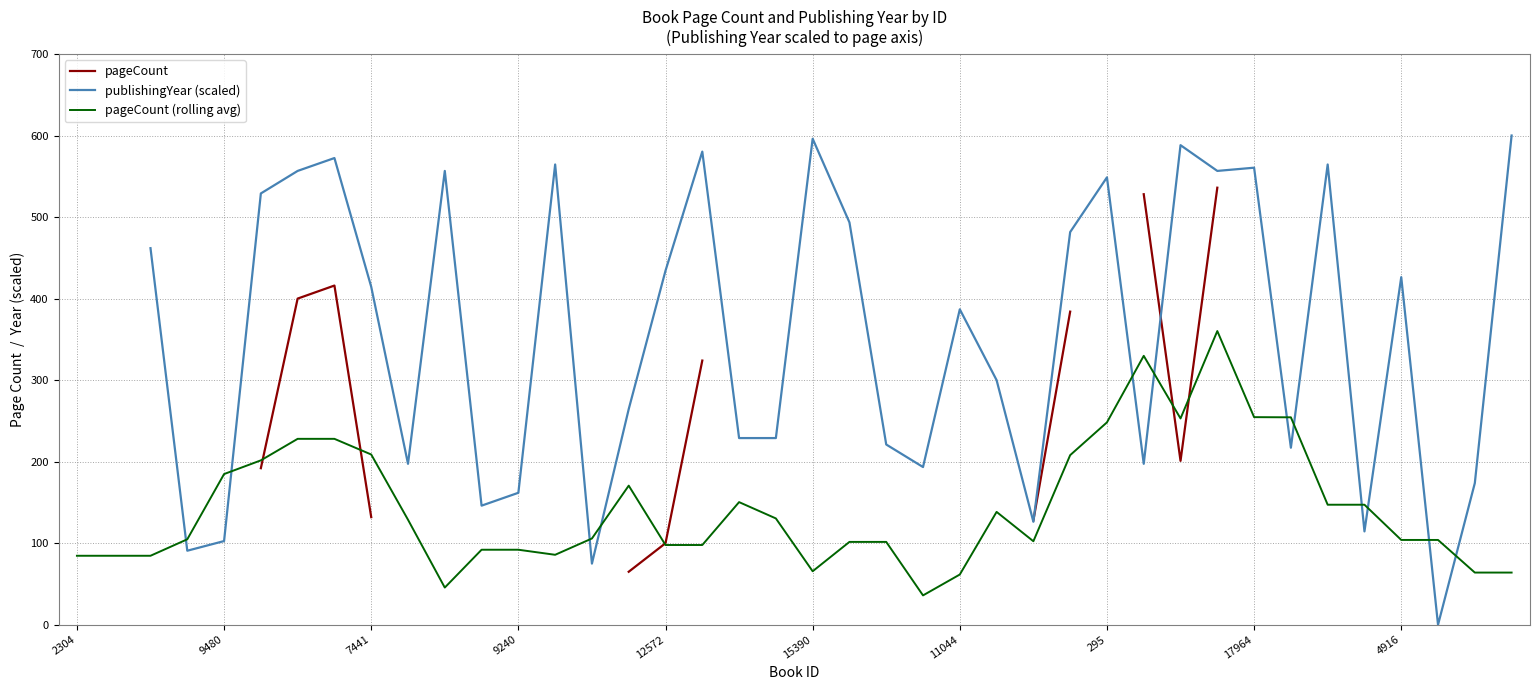

What is the difference between the maximum and minimum values in the pageCount series?

471.0